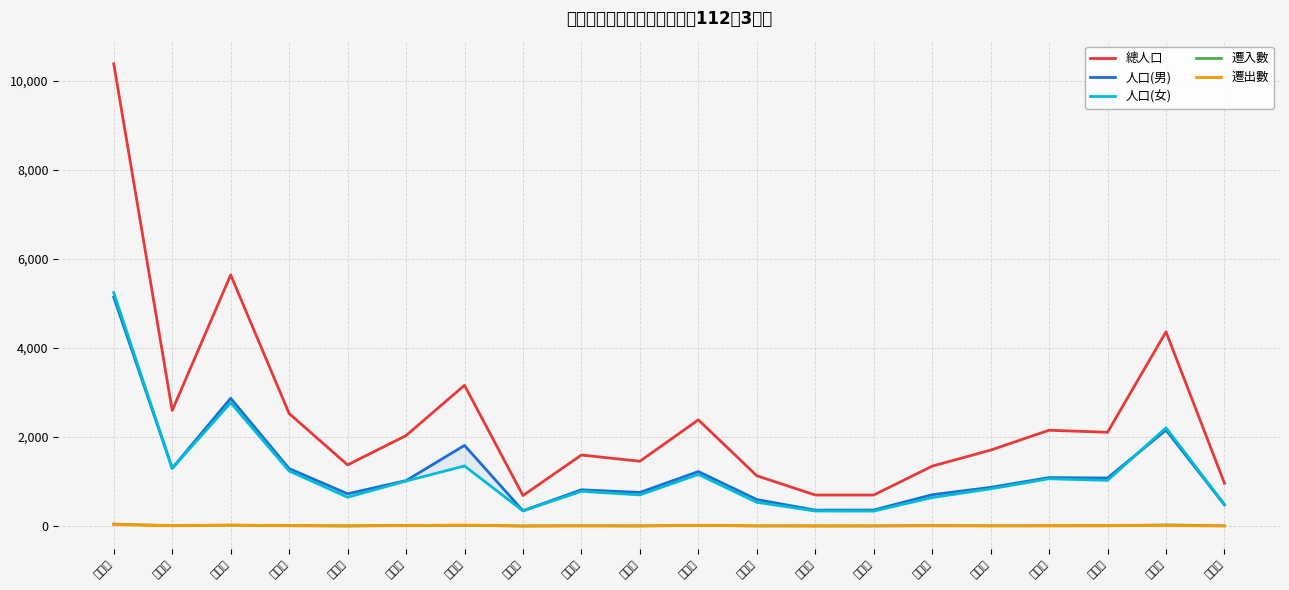

Read the 人口(男) value at 鎮陽里, to the nearest 50.

500